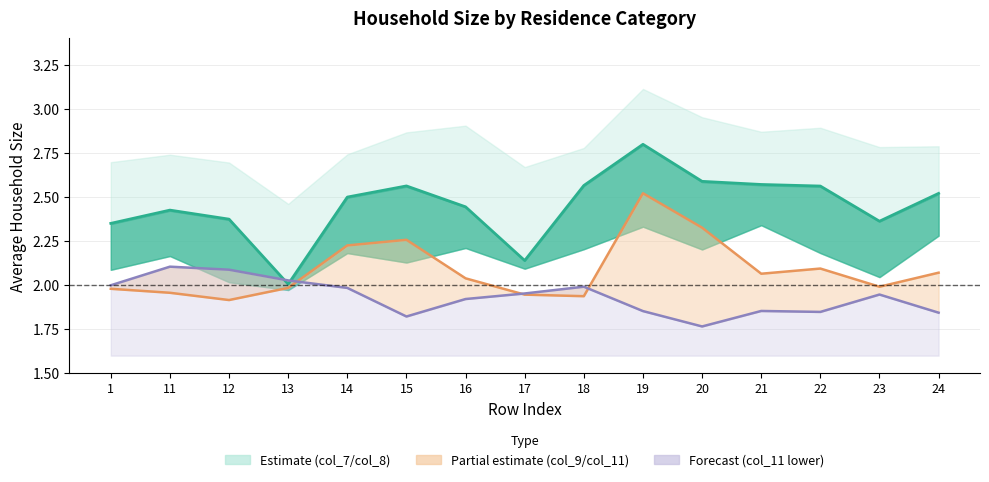

What is the difference between the col_9 values at 18 and 24?

0.1